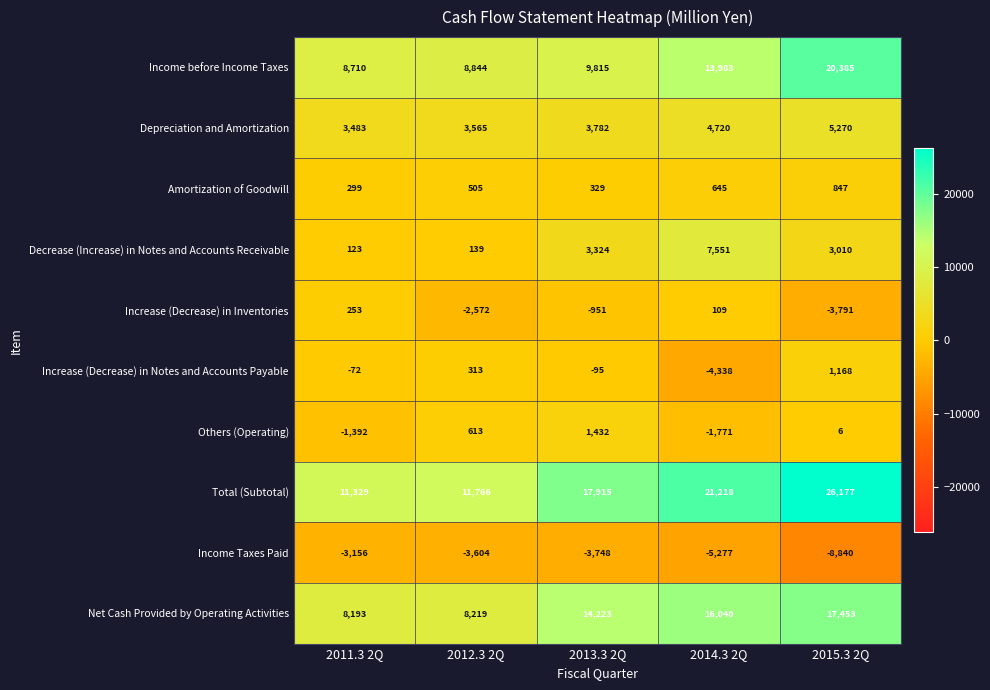

What is the average value of the Decrease (Increase) in Notes and Accounts Receivable series?

2829